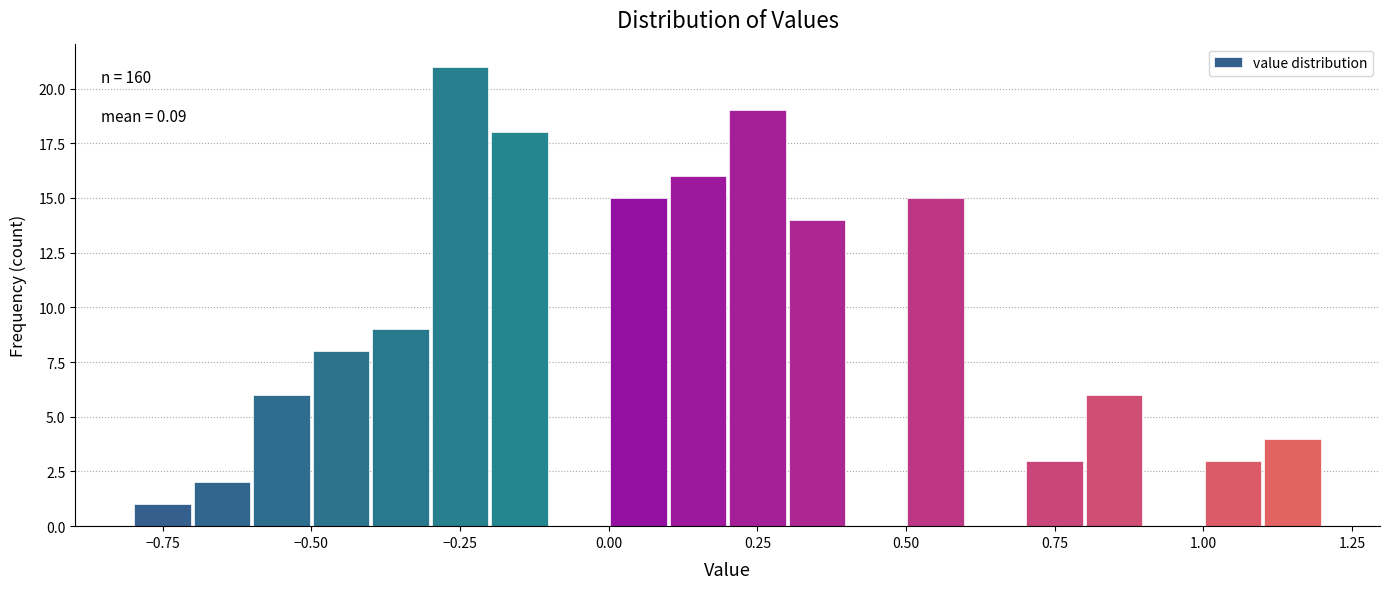

Around what value on the x-axis is the tallest bar? Give the approximate position of its centre, as read against the axis.

-0.25